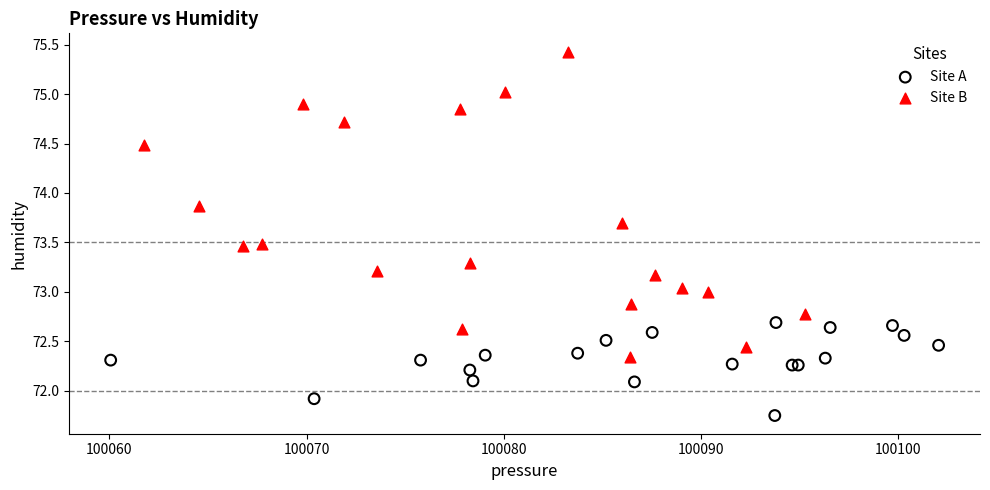

Which series has the largest Y range (max minus min)?

Site B